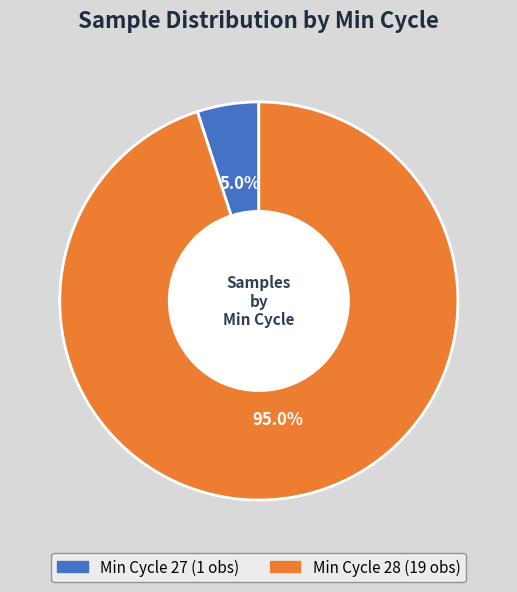

Is there a majority slice in this chart?

Yes